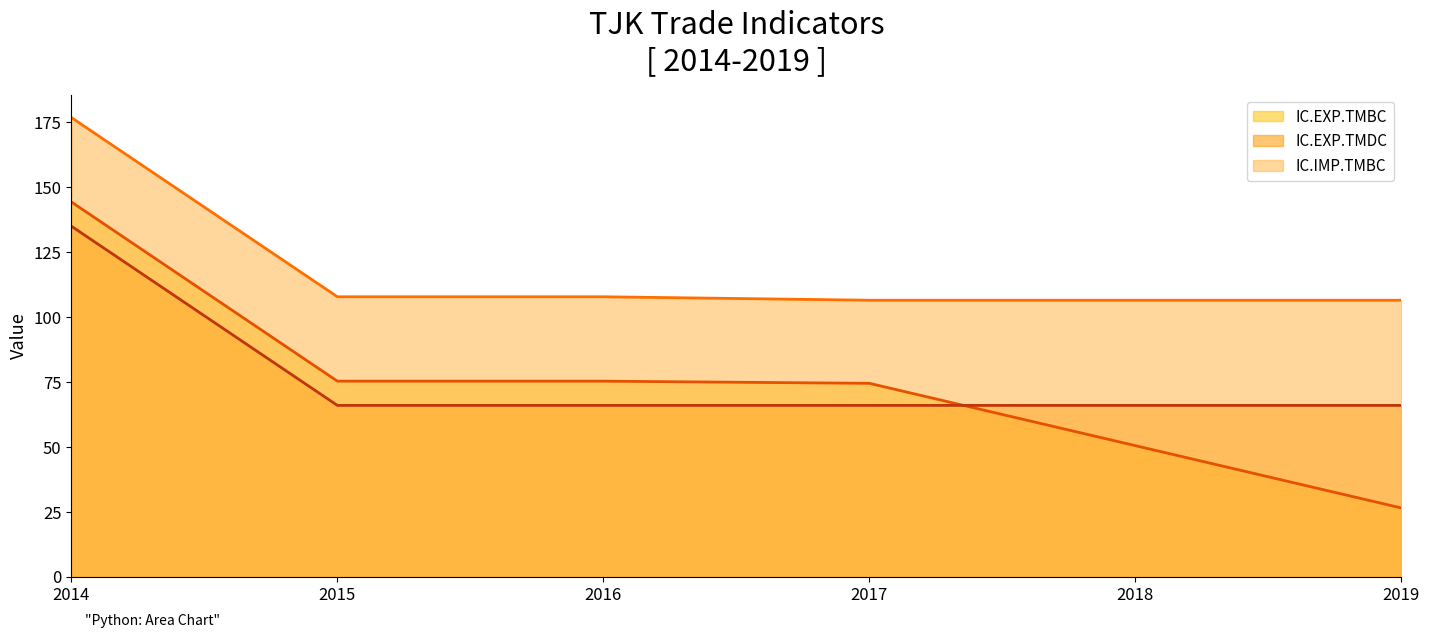

At how many categories does at least one series exceed 135?

1